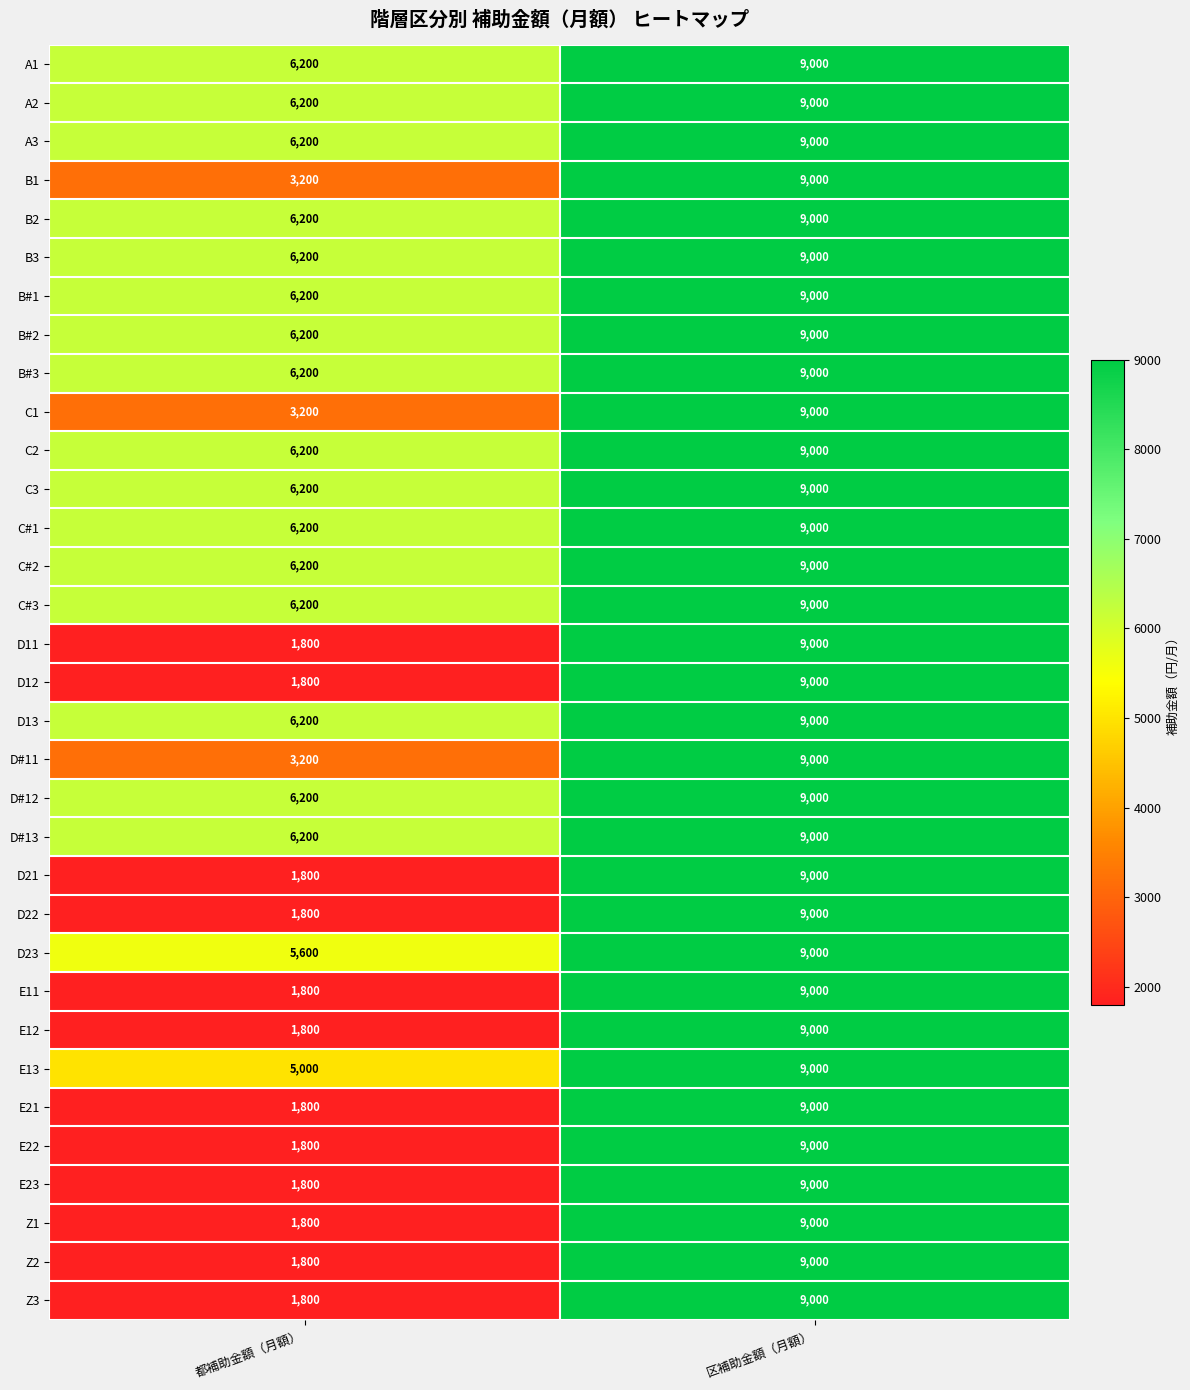

What is the maximum value shown in the chart?

9000